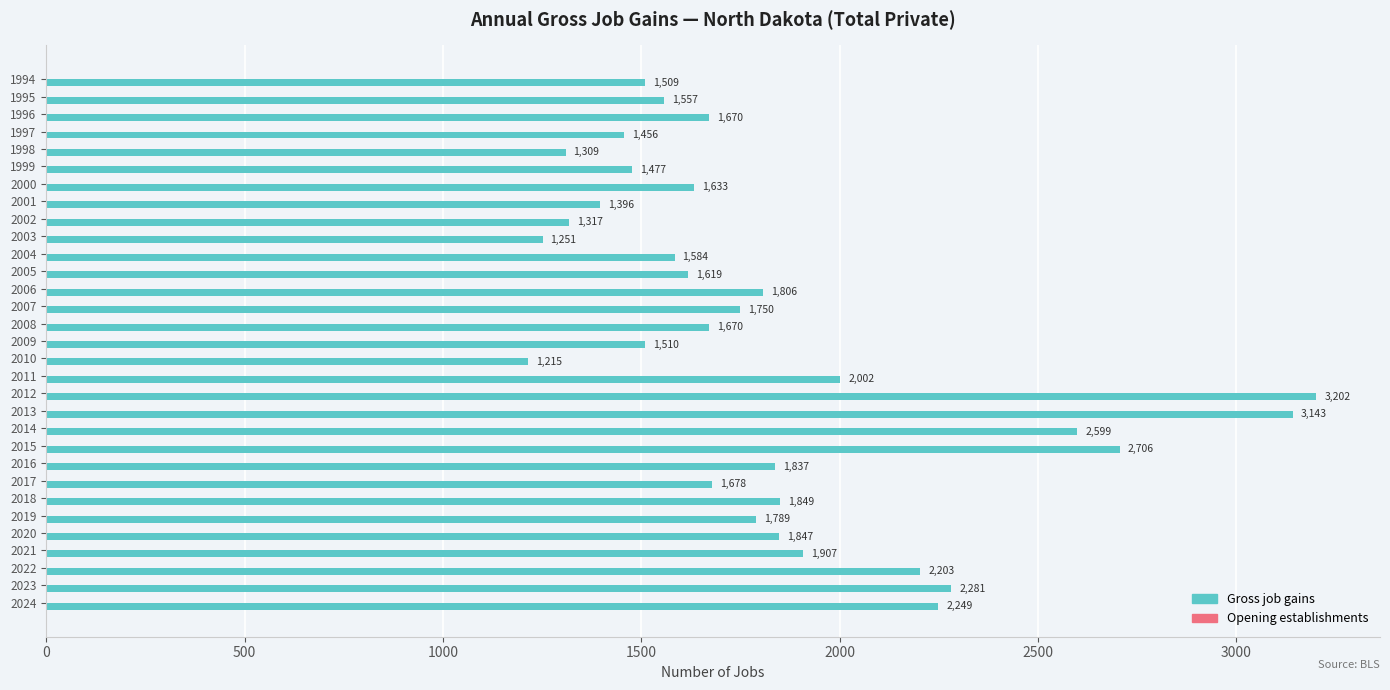

Reading top to bottom, what are all the values shown in this chart?

1509	1557	1670	1456	1309	1477	1633	1396	1317	1251	1584	1619	1806	1750	1670	1510	1215	2002	3202	3143	2599	2706	1837	1678	1849	1789	1847	1907	2203	2281	2249